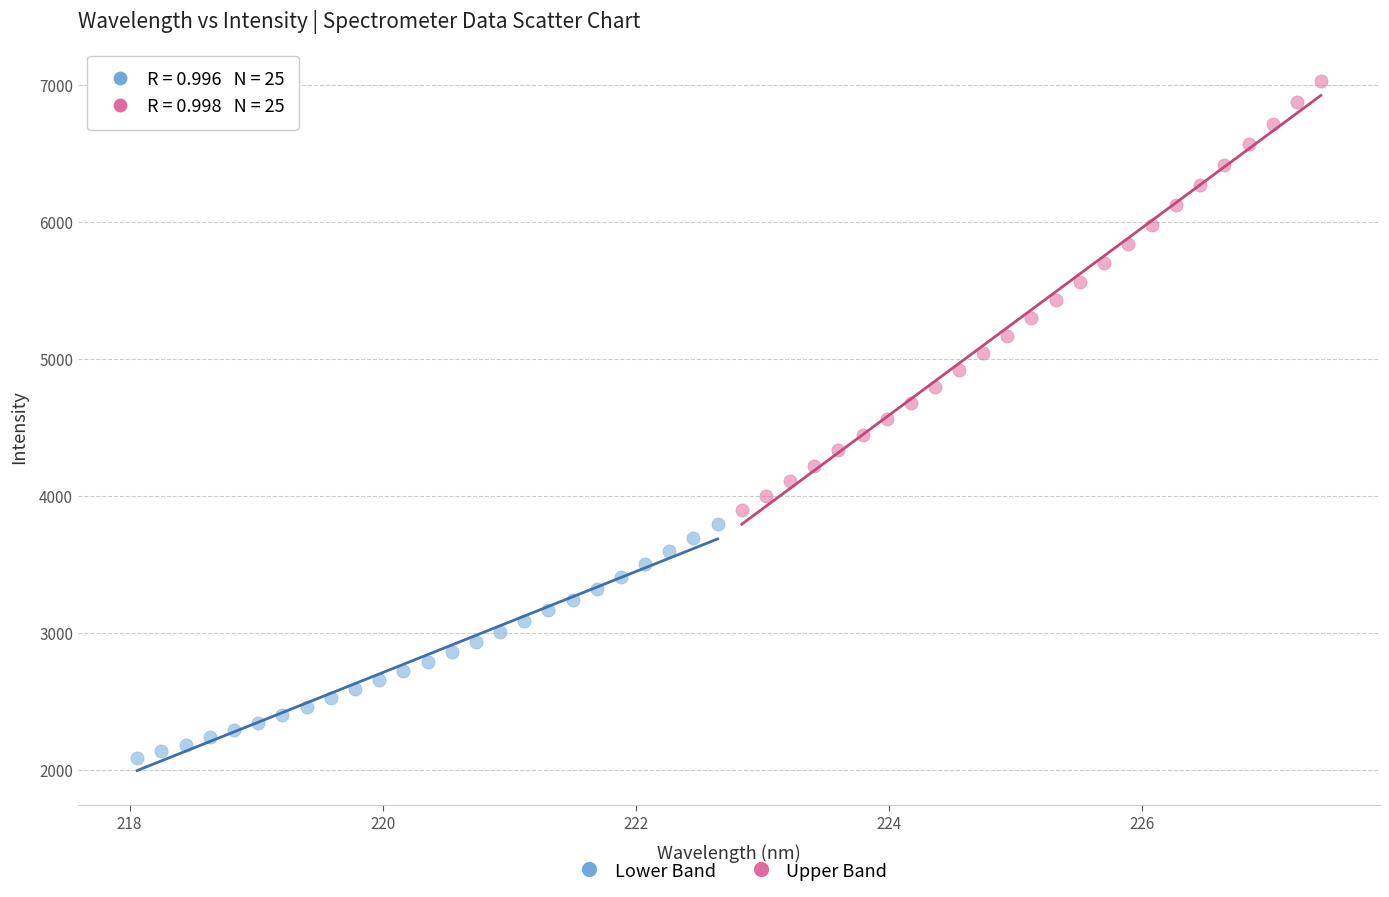

Which series contains the lowest Y value?

Lower Band